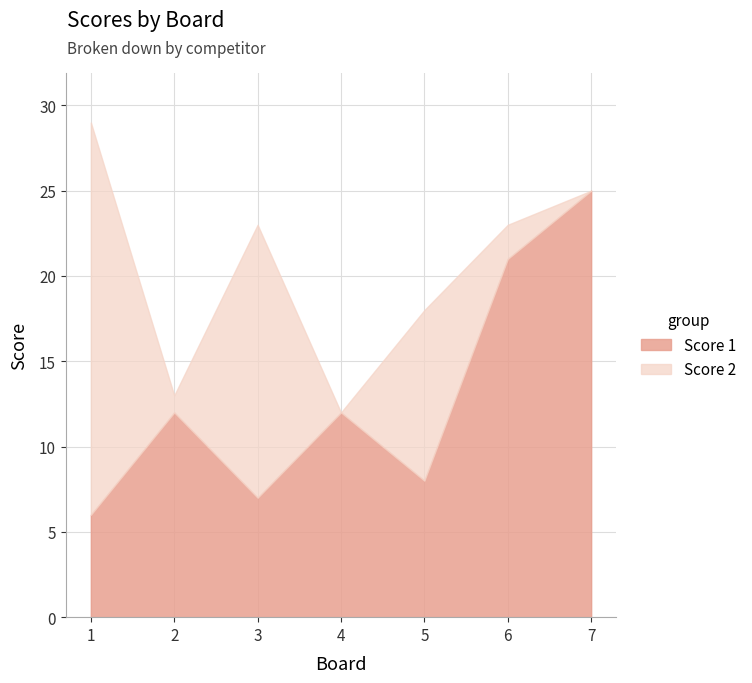

What is the difference between the maximum and minimum values in the Score 1 series?

19